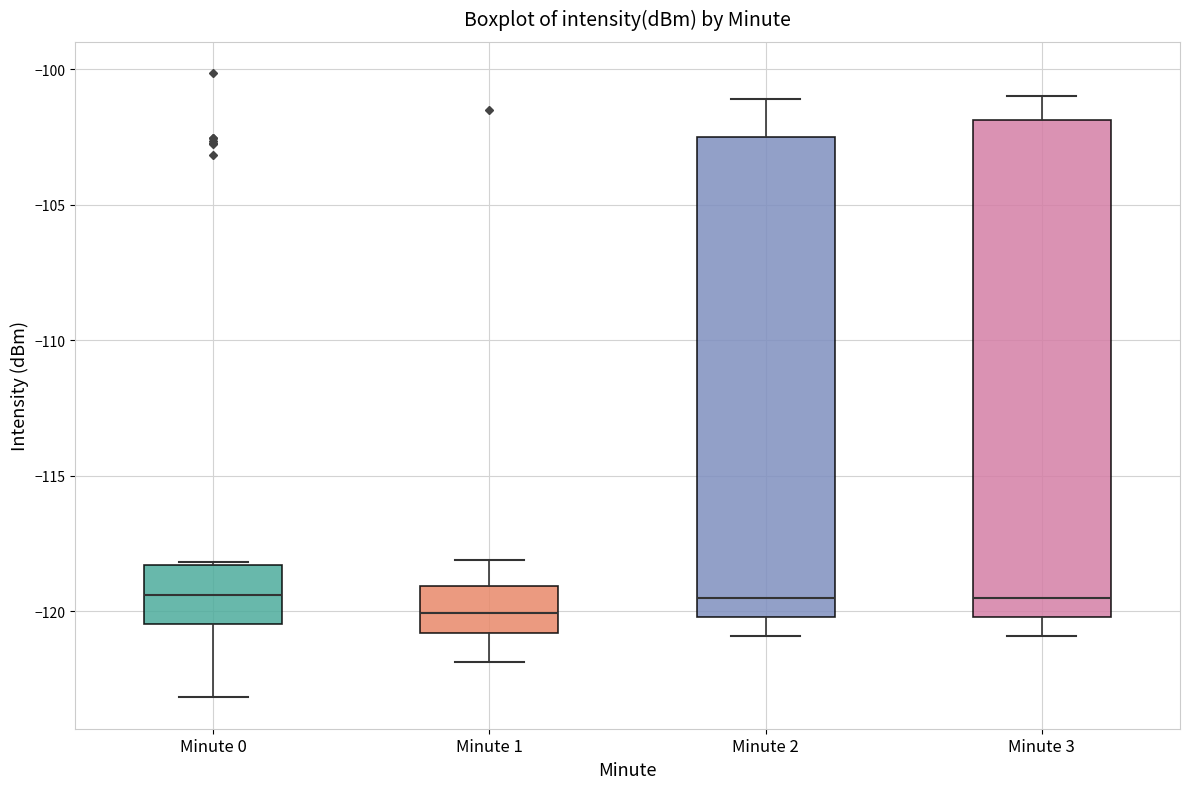

Where is the lower edge of the box for Minute 2 on the y-axis? The values are not printed on the chart, so give them approximately, as read against the axis.

-120.0